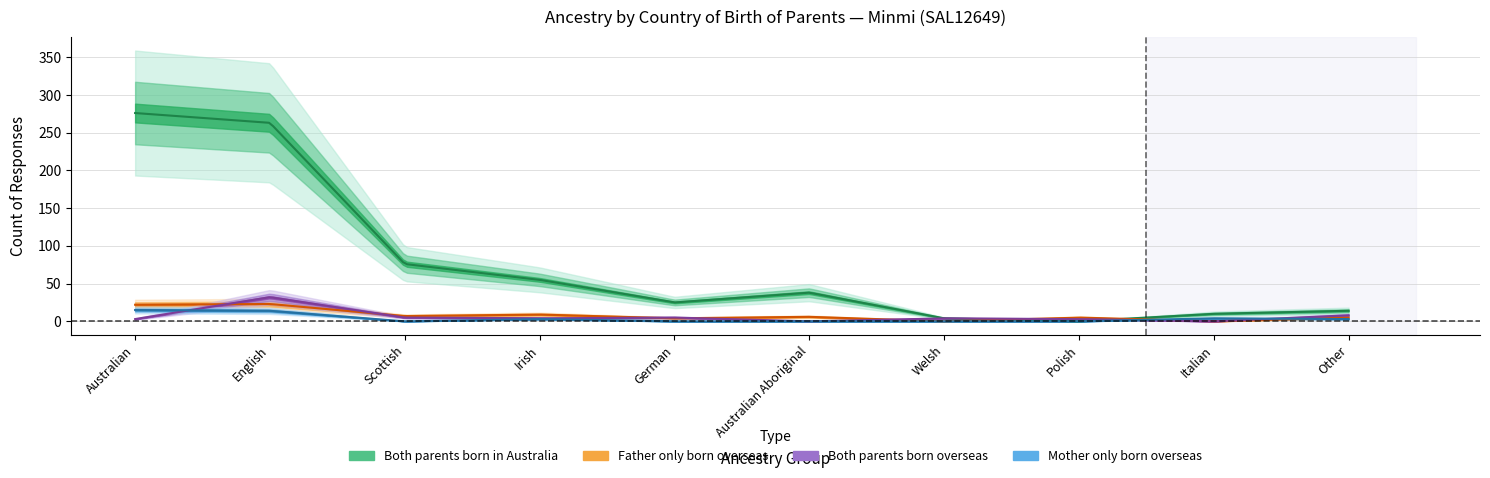

Where is the first local minimum for Both parents born overseas?

Irish